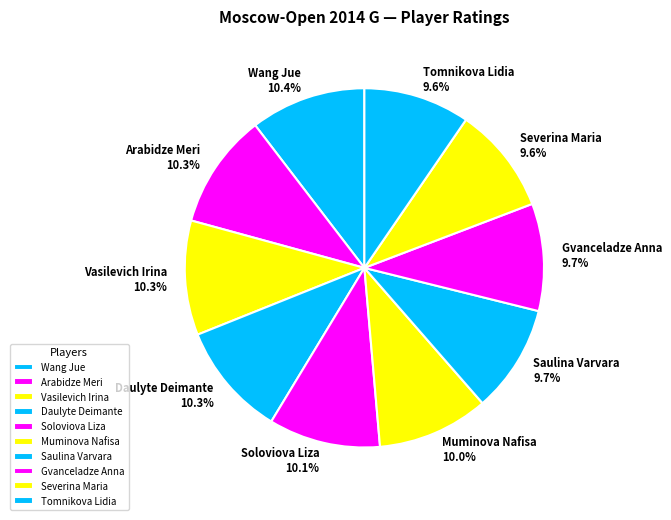

Is Daulyte Deimante the majority of the pie?

No